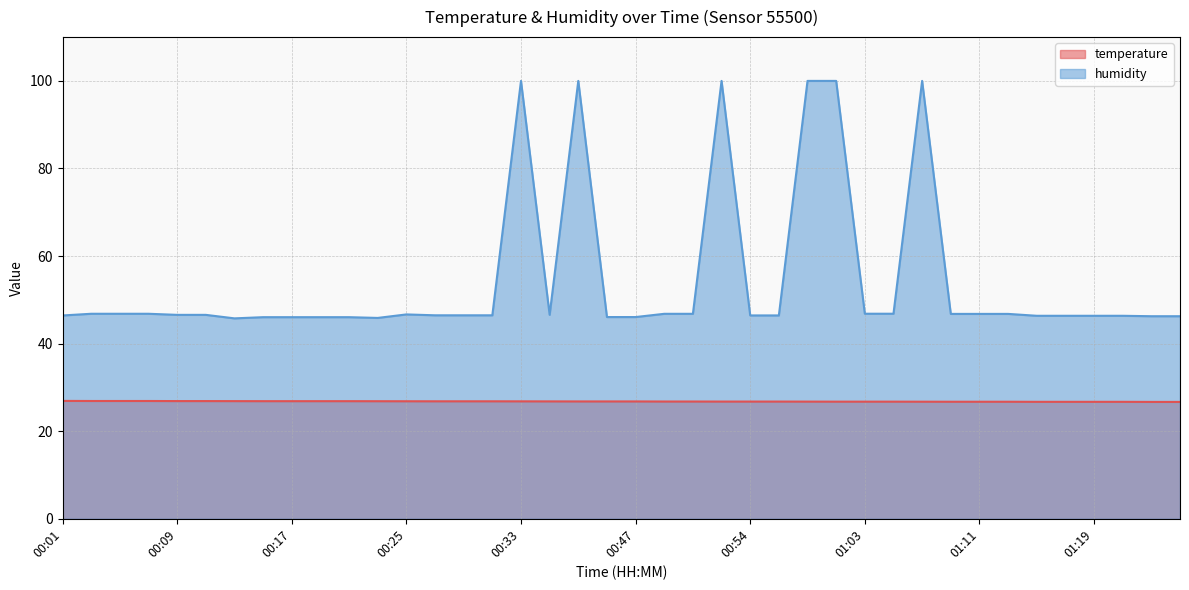

Reading left to right, transcribe all the data shown in this chart.

temperature: 26.9	26.9	26.9	26.9	26.9	26.9	26.9	26.9	26.9	26.9	26.9	26.9	26.8	26.8	26.8	26.8	26.8	26.8	26.8	26.8	26.8	26.8	26.8	26.8	26.8	26.8	26.8	26.8	26.8	26.8	26.7	26.7	26.7	26.7	26.7	26.7	26.7	26.7	26.7	26.7
humidity: 46.4	46.8	46.8	46.8	46.6	46.6	45.8	46.0	46.0	46.0	46.0	45.9	46.7	46.5	46.5	46.5	100.0	46.6	100.0	46.1	46.1	46.8	46.8	100.0	46.4	46.4	100.0	100.0	46.8	46.8	100.0	46.8	46.8	46.8	46.4	46.4	46.4	46.4	46.3	46.3